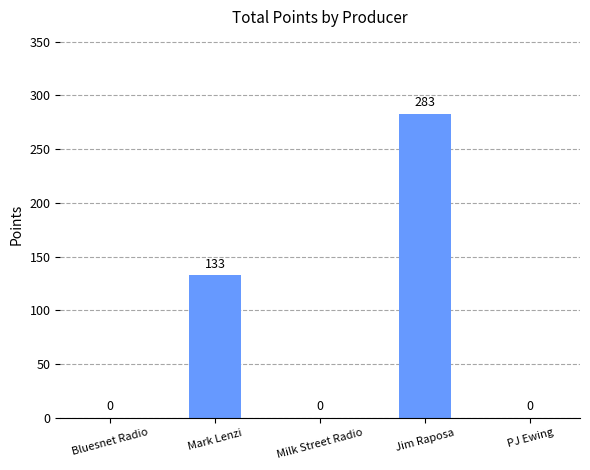

Reading left to right, transcribe all the data shown in this chart.

Bluesnet Radio=0	Mark Lenzi=133	Milk Street Radio=0	Jim Raposa=283	PJ Ewing=0